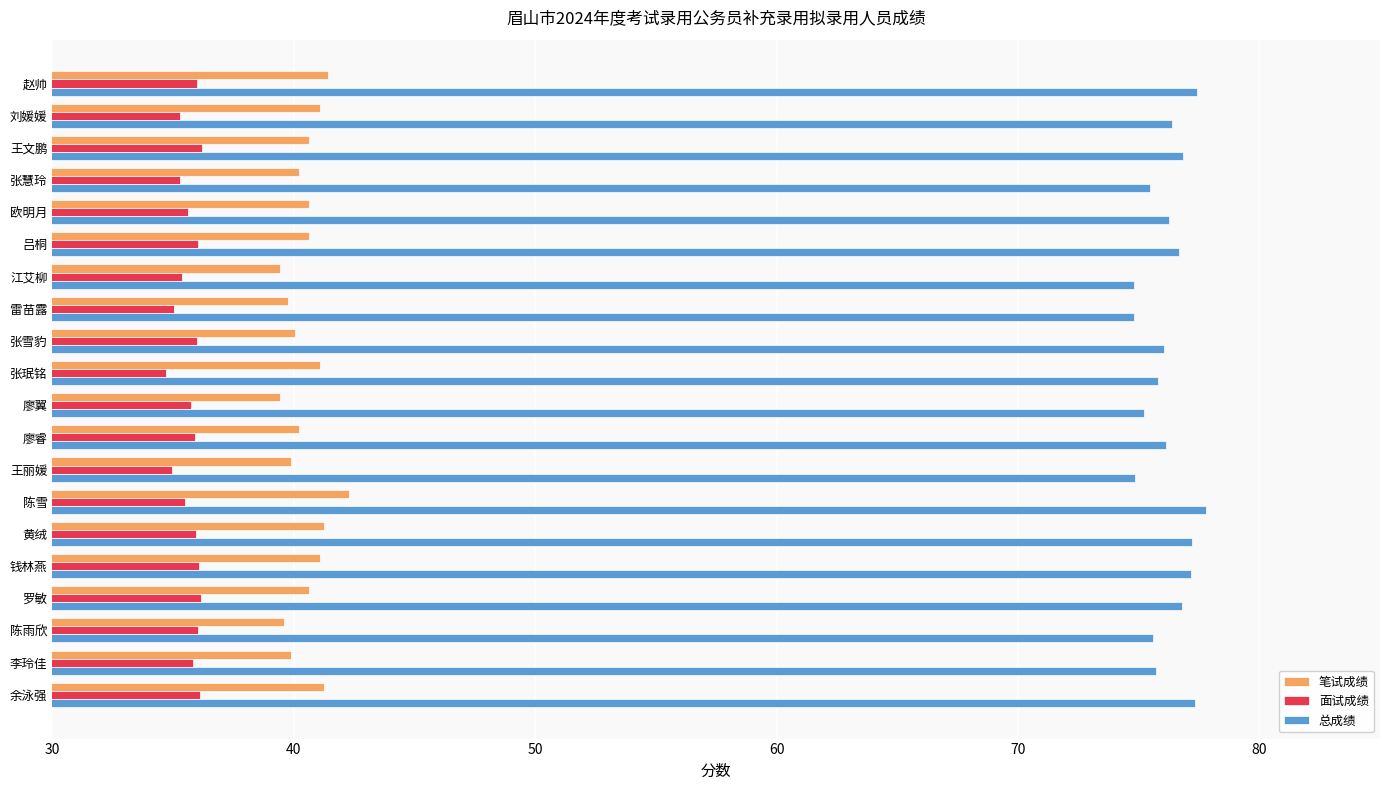

What is the difference between the maximum and second lowest values in the 面试成绩 series?

1.2